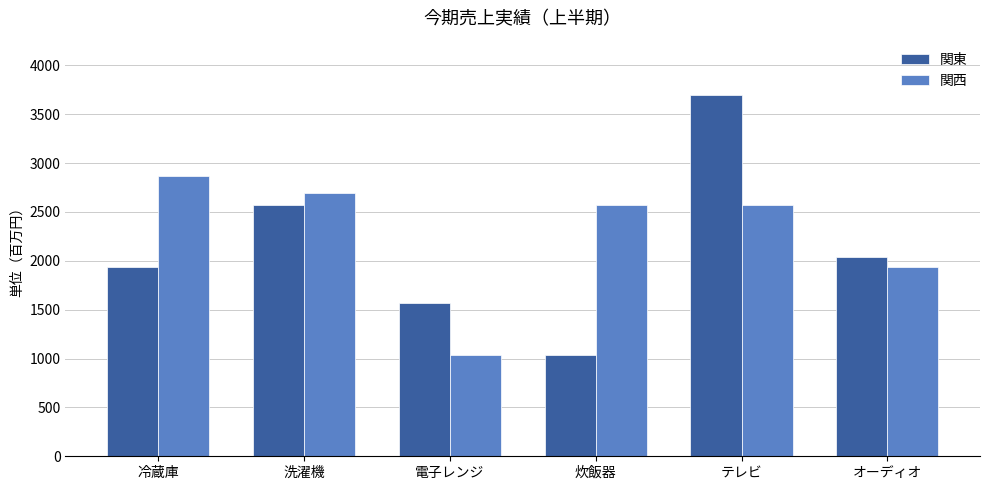

Rank the categories by 関東 value from highest to lowest.

テレビ, 洗濯機, オーディオ, 冷蔵庫, 電子レンジ, 炊飯器